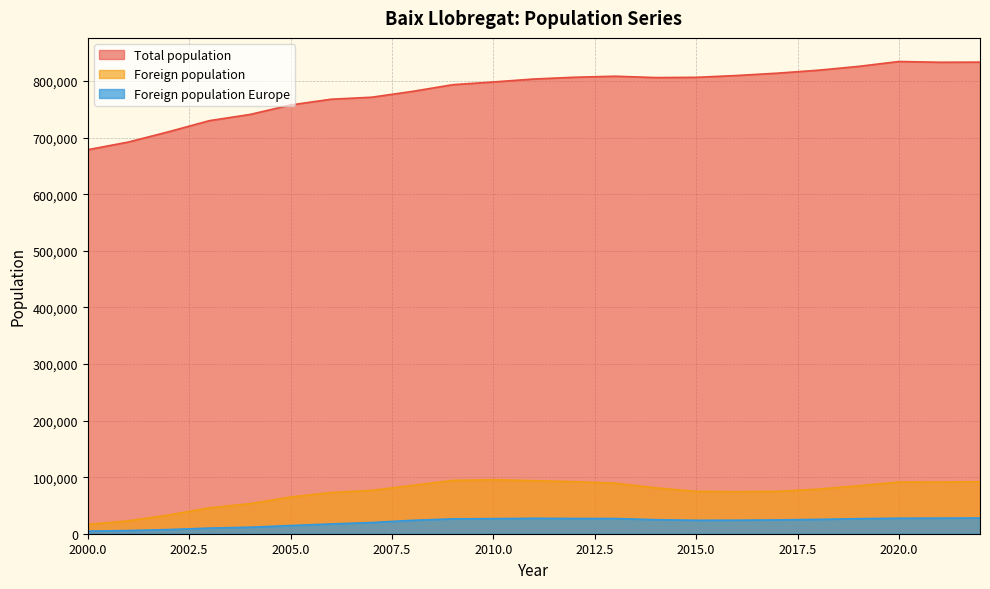

What is the difference between the Total population values at 2021 and 2008?

51563